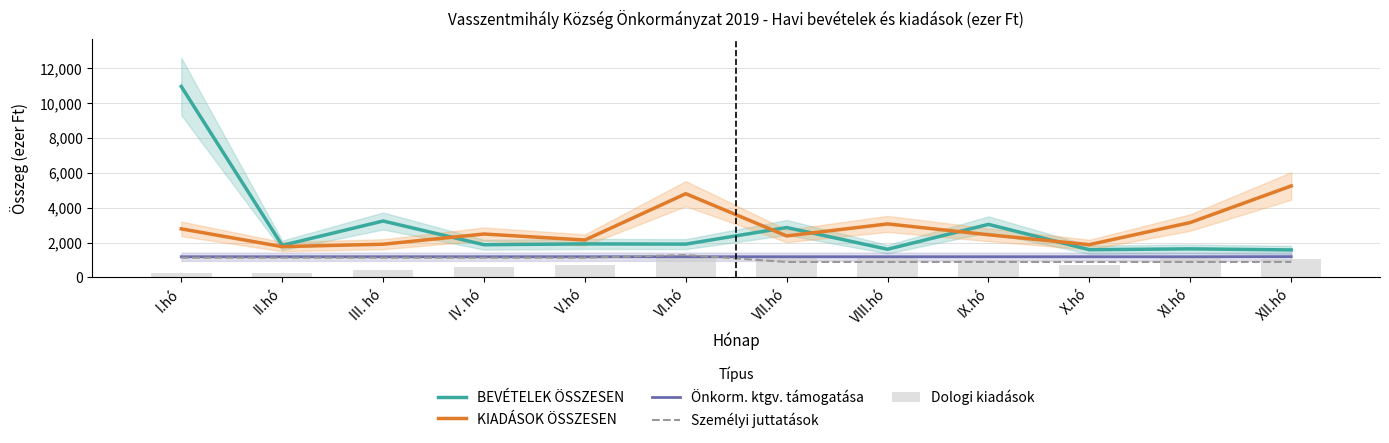

True or false: Önkorm. ktgv. támogatása has a value of 654 at III. hó.

False